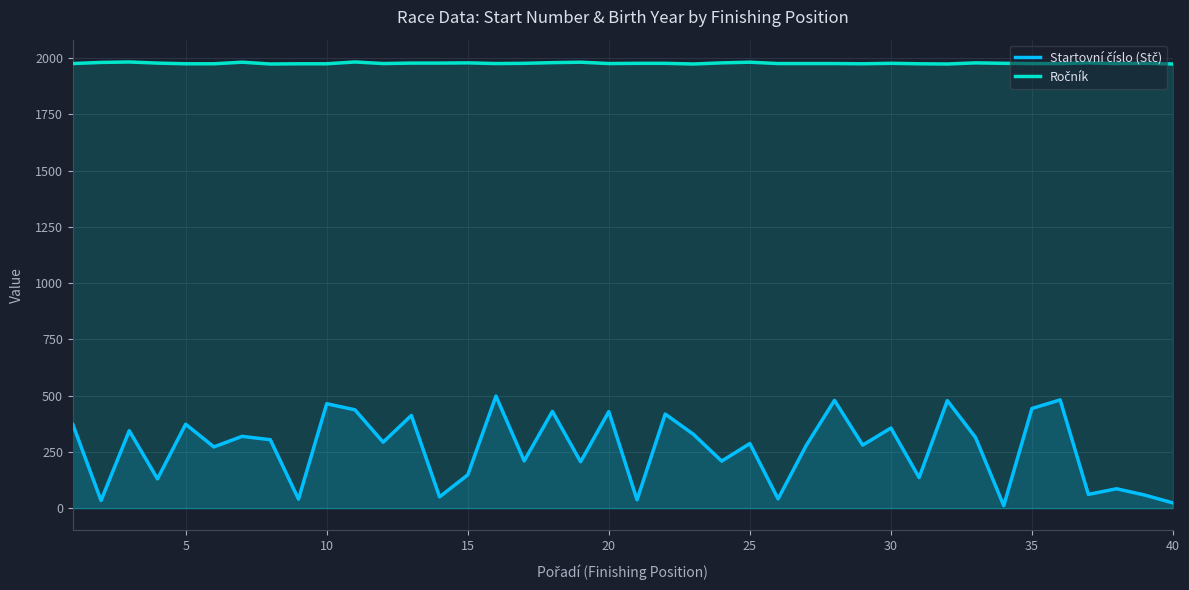

What is the greatest value displayed?

1983